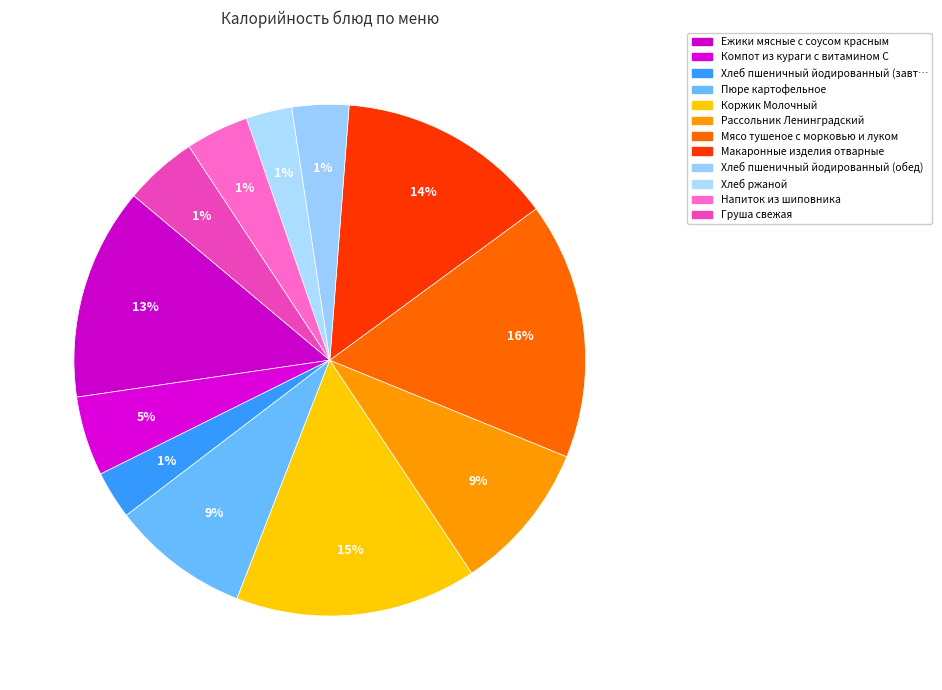

To the nearest percent, what is the difference between the largest and smallest slice percentages?

13%